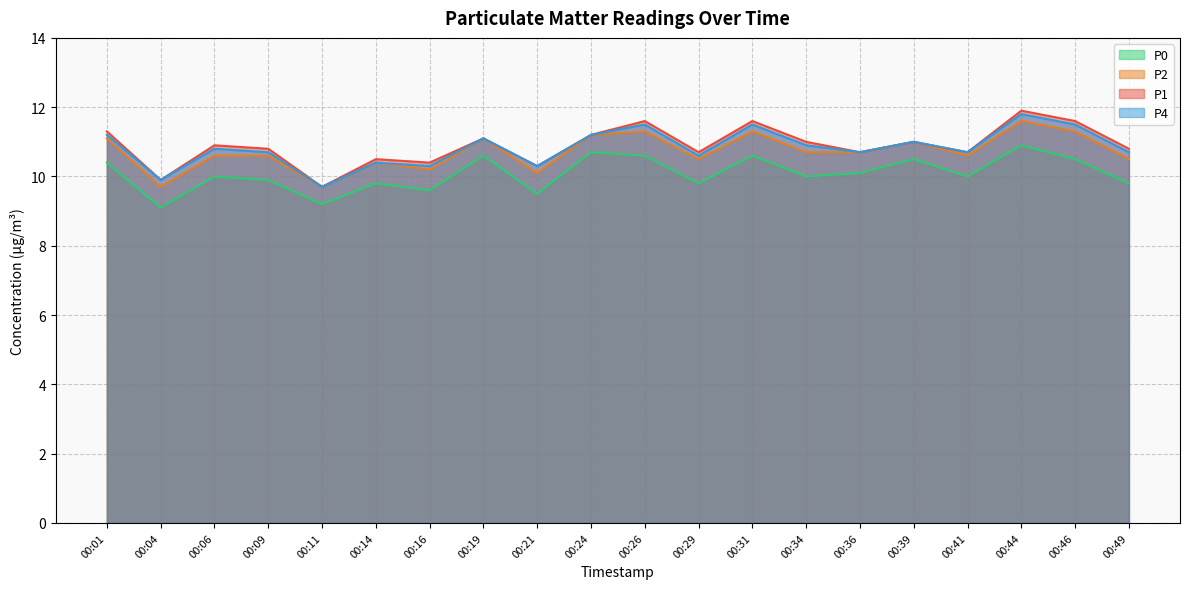

List the series in order of their peak value, highest first.

P1, P4, P2, P0